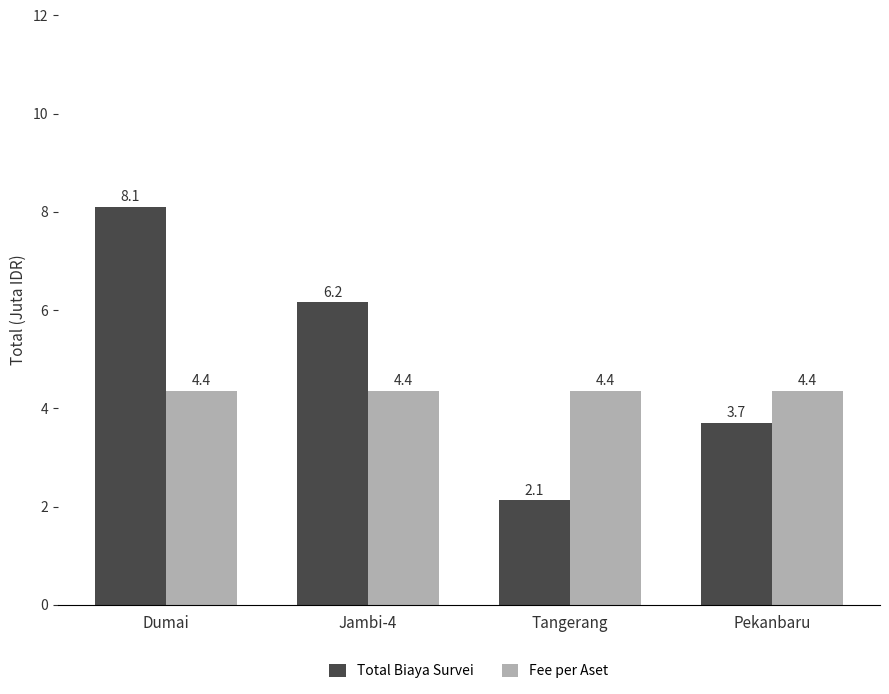

Is it true that Total Biaya Survei equals 8.1 at Dumai?

True